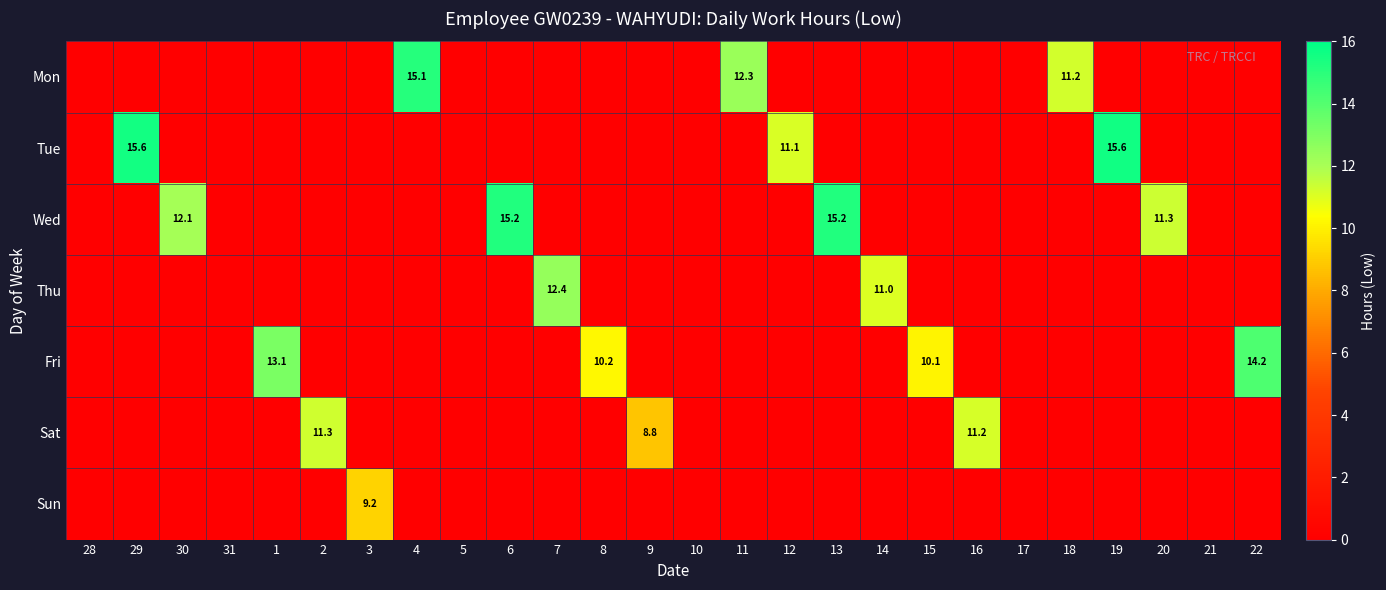

The Tue series shows 15.6 at 29. True or false?

True